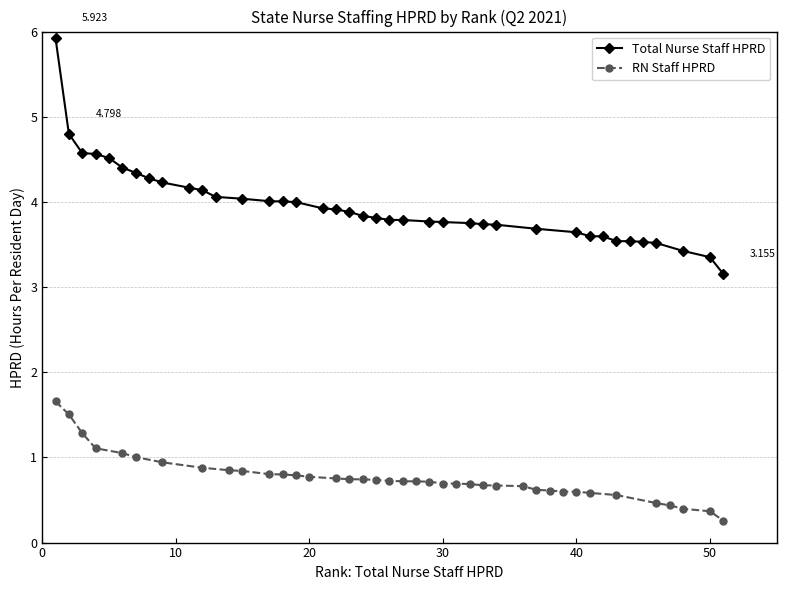

True or false: RN Staff HPRD has more than 0 interior local peaks.

False